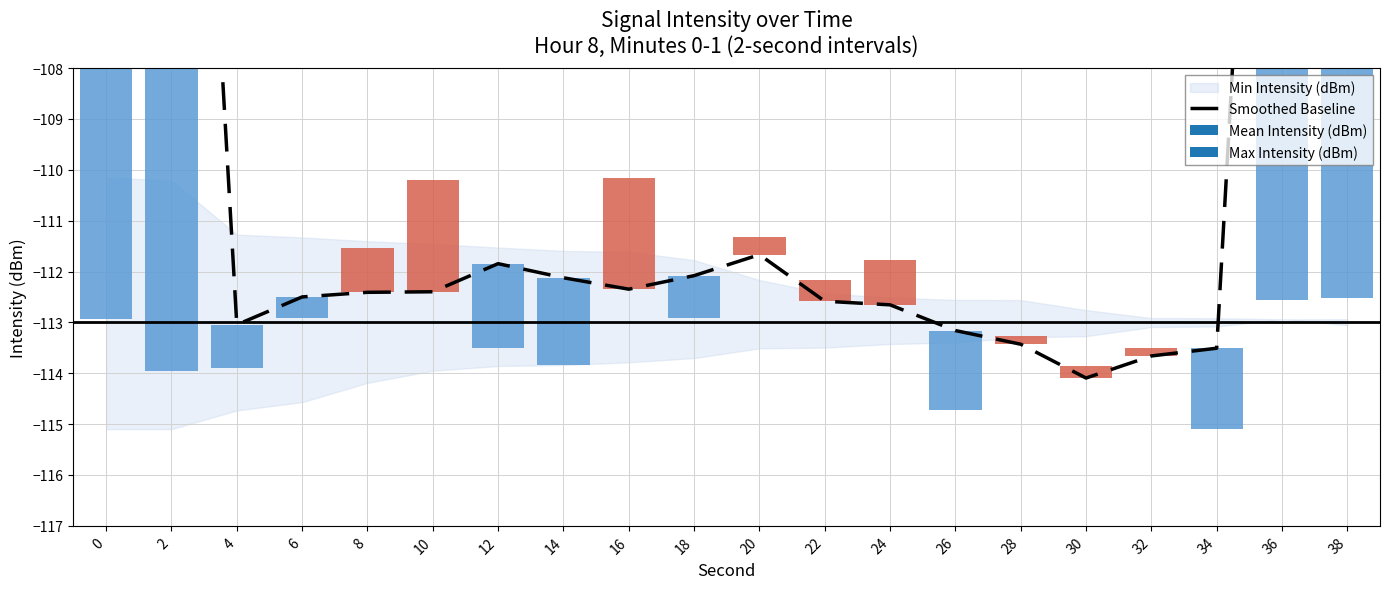

Reading left to right, list all the values displayed in this chart.

0=-68.2	2=-90.7	4=-113.0	6=-112.5	8=-112.4	10=-112.4	12=-111.8	14=-112.1	16=-112.3	18=-112.1	20=-111.7	22=-112.6	24=-112.7	26=-113.2	28=-113.4	30=-114.1	32=-113.7	34=-113.5	36=-90.7	38=-68.0